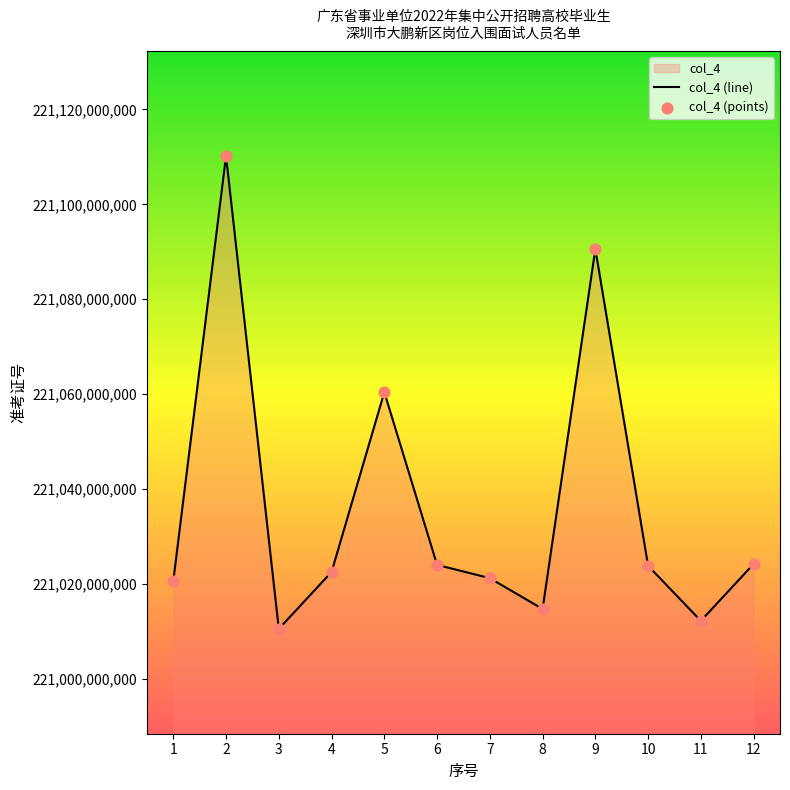

Is it true that the value at 11 is 342863697558?

False